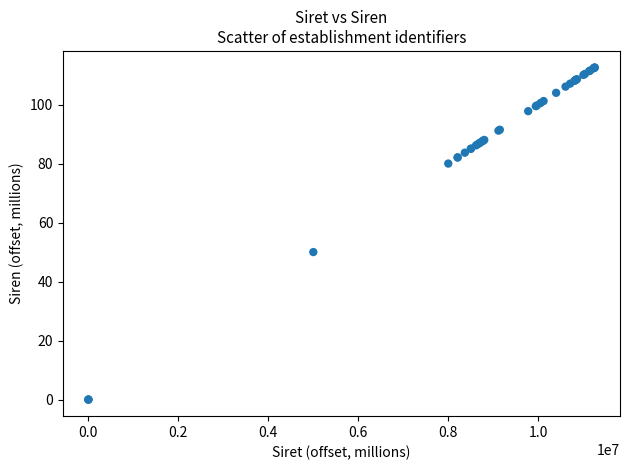

What Y value in the scatter plot is closest to 56?

50.0